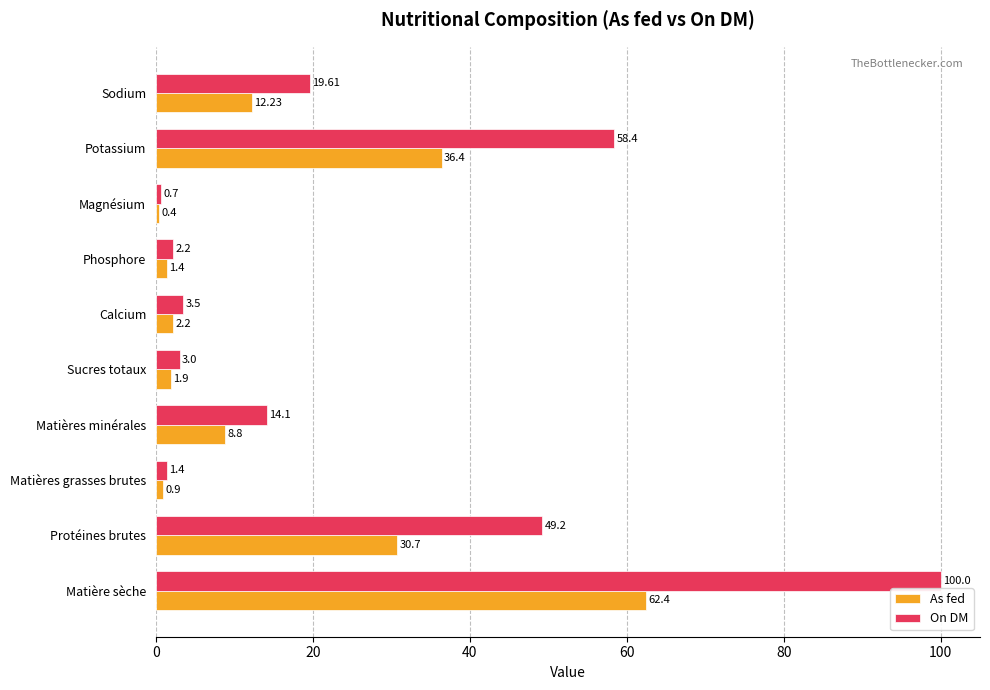

Between Matières minérales and Potassium, which series saw the biggest shift?

On DM